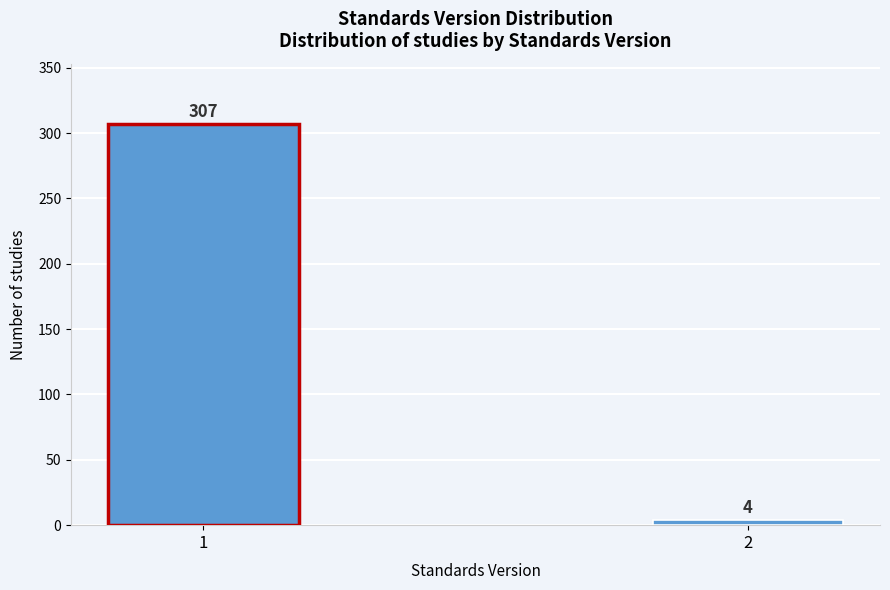

Reading right to left, extract all data points from this chart.

2=4	1=307